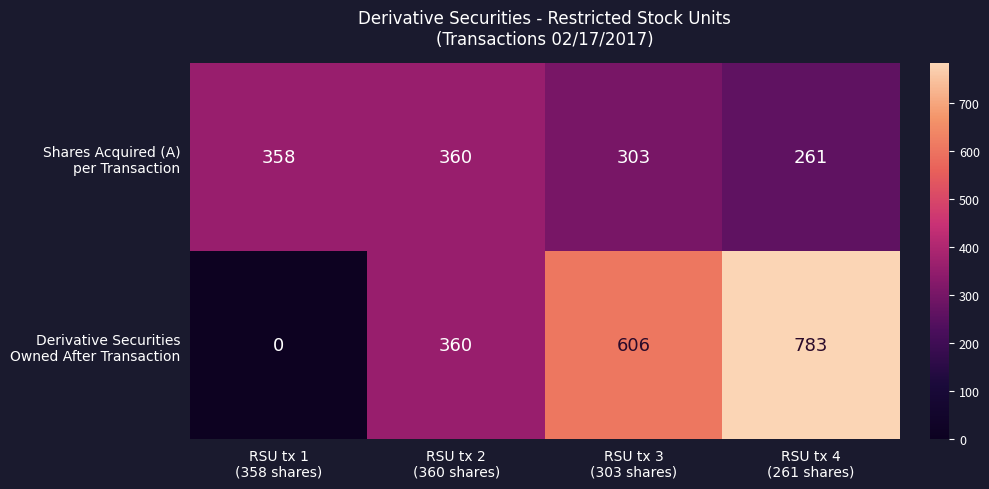

What is the greatest value displayed?

783